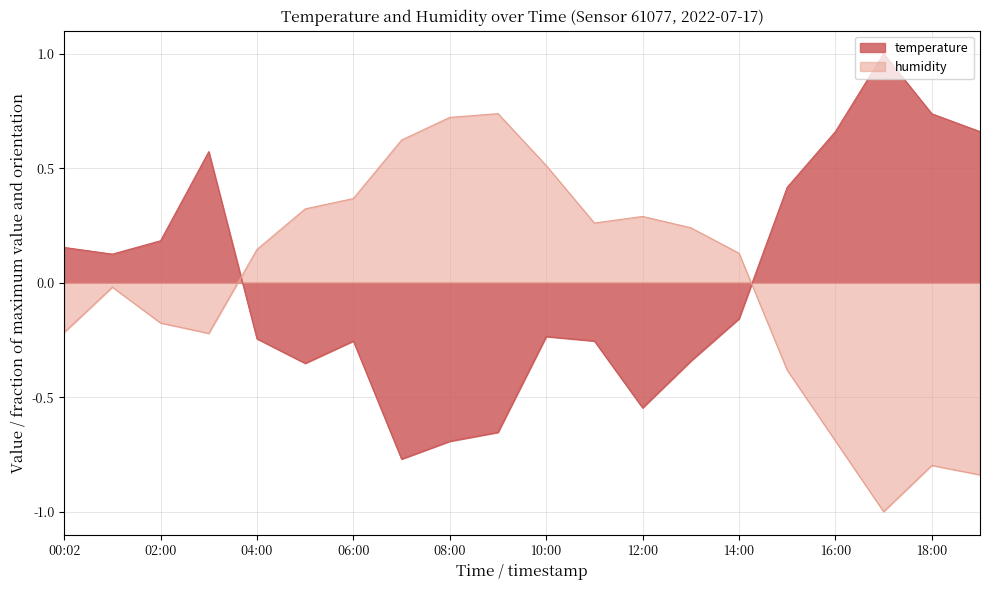

Between which two adjacent categories do temperature and humidity first intersect?

03:00 and 04:00